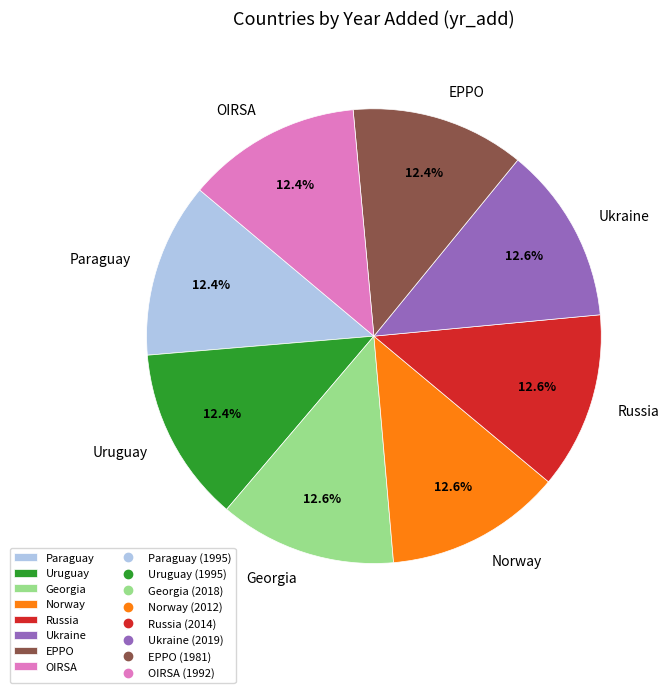

Approximately how many times larger is the value at Ukraine compared to Georgia?

1.0